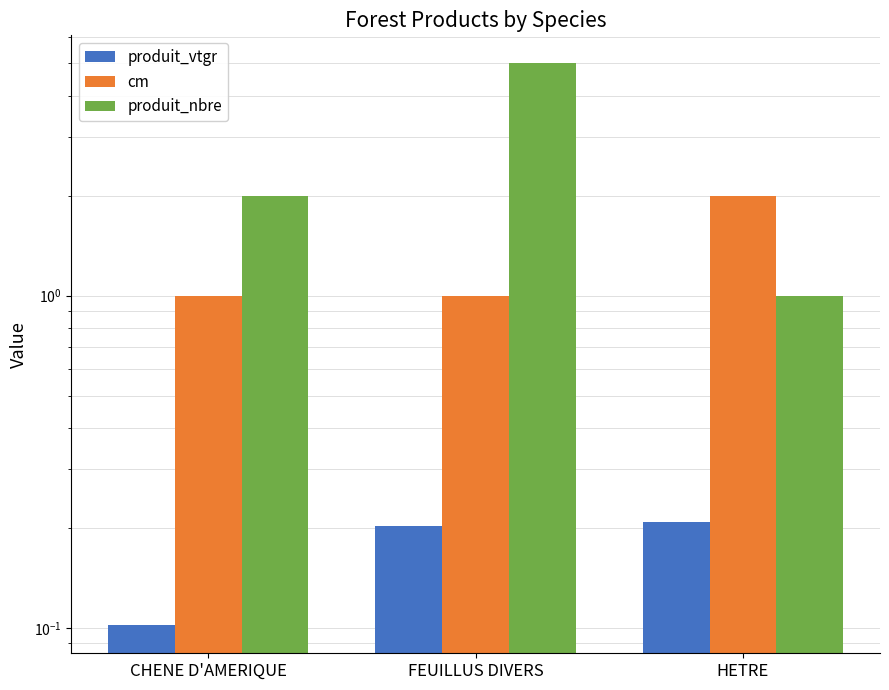

What is the maximum value for produit_nbre?

5.0